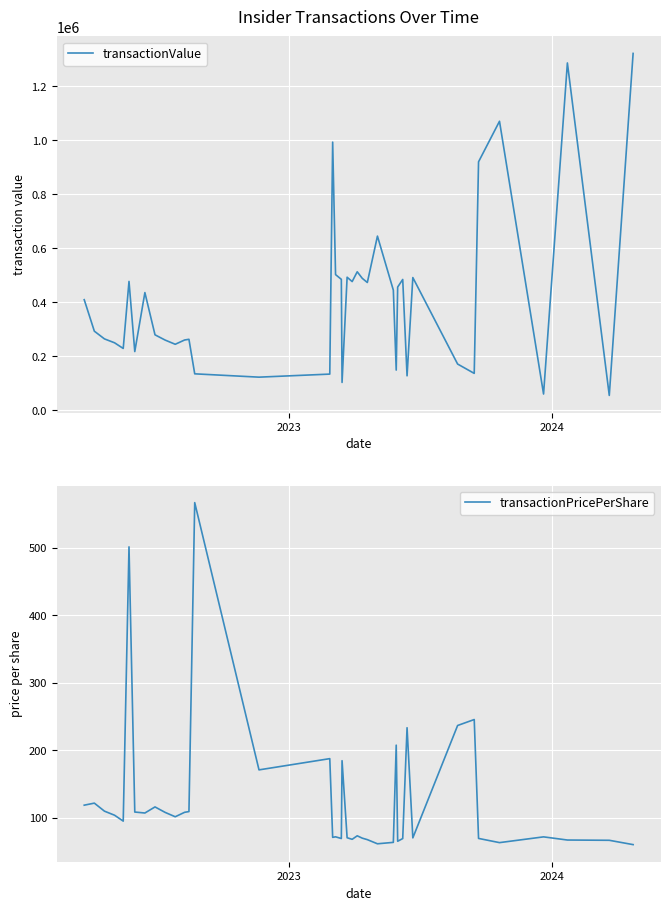

True or false: transactionPricePerShare and transactionValue intersect in this chart.

False